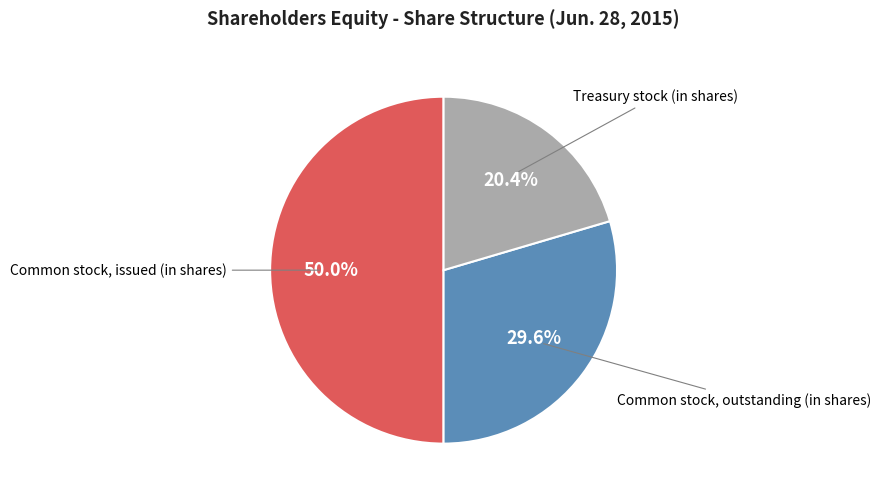

To the nearest percent, what is the average slice percentage?

33%